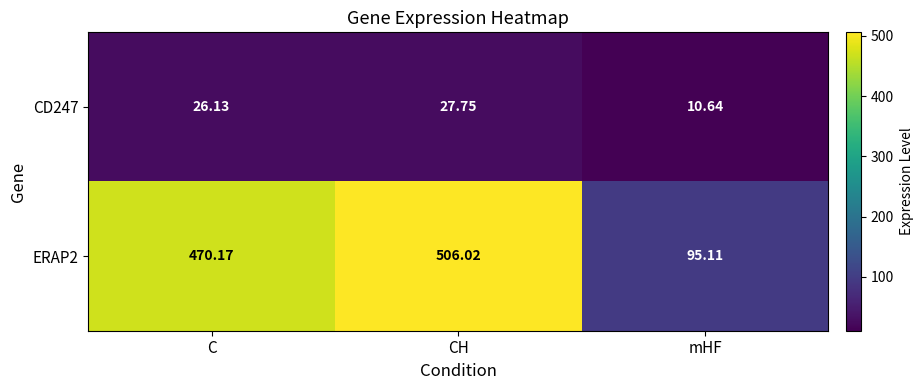

Rank the categories by CD247 value from lowest to highest.

mHF, C, CH